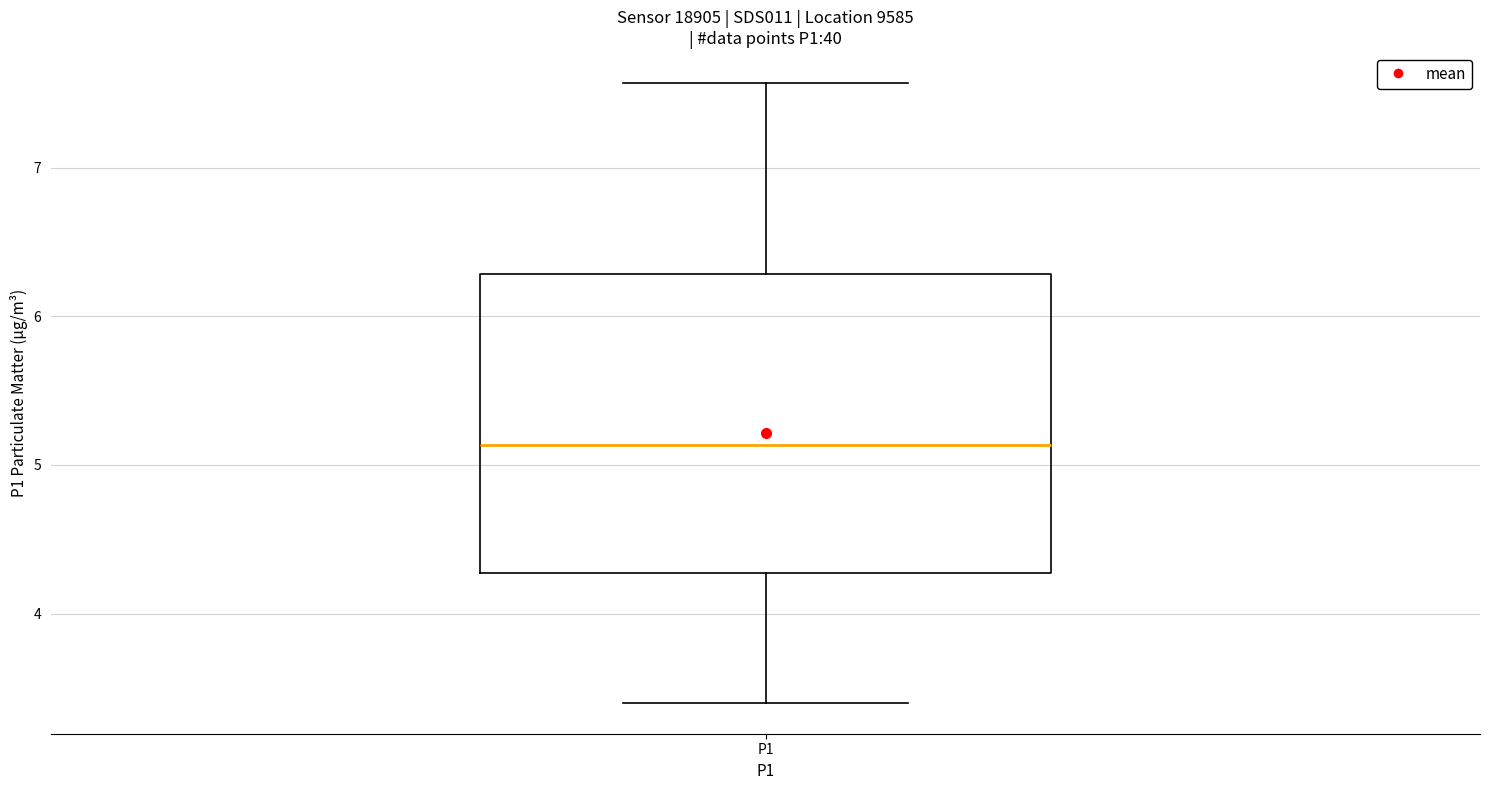

Read this box plot against the y-axis: the position of the median line, the range covered by the box, and the ends of both whiskers. The values are not printed on the chart, so give them approximately, as read against the axis.

median 5.1, box 4.3 to 6.3, whiskers 3.4 to 7.6